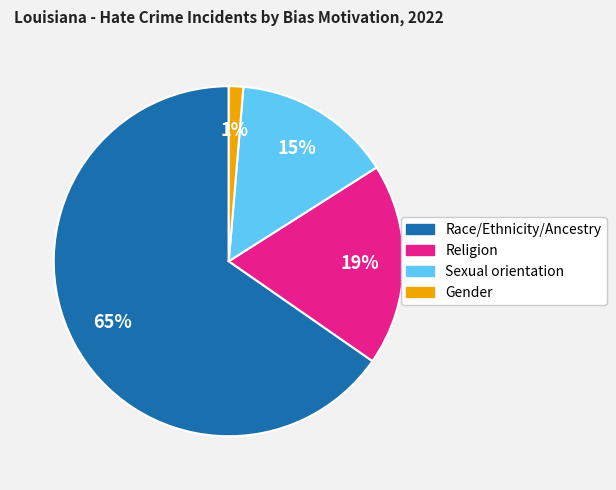

How many segments does this pie chart have?

4